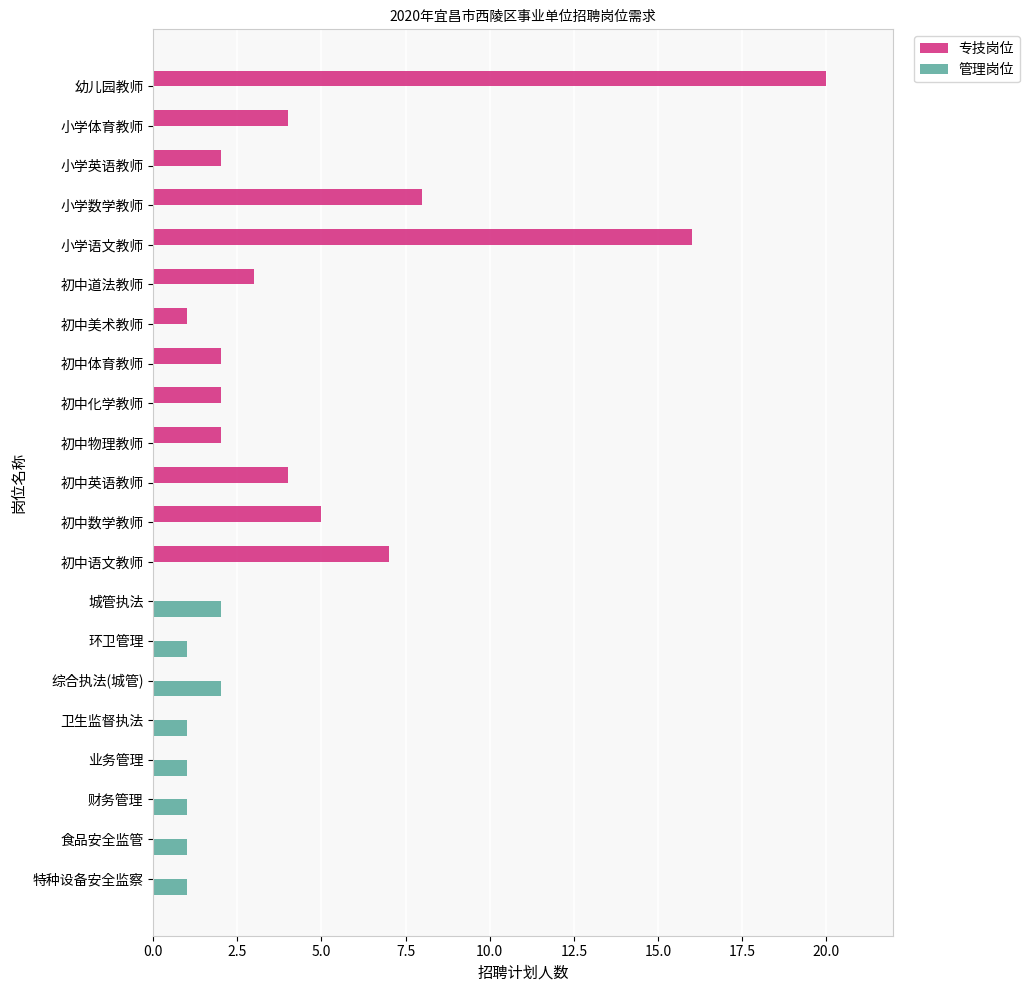

Is it true that 专技岗位 equals 3 at 初中化学教师?

False